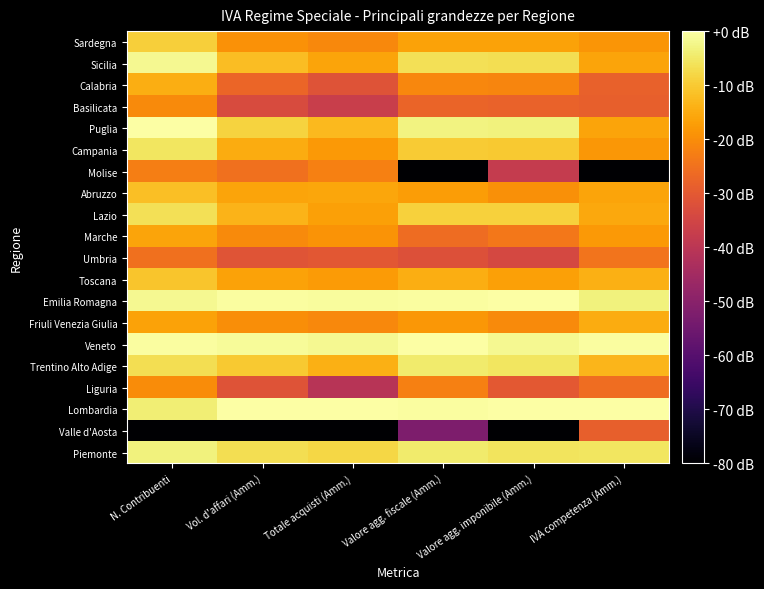

Reading left to right, extract all data points from this chart.

Piemonte: N. Contribuenti=-3.4	Vol. d'affari (Amm.)=-6.7	Totale acquisti (Amm.)=-7.9	Valore agg. fiscale (Amm.)=-4.6	Valore agg. imponibile (Amm.)=-5.7	IVA competenza (Amm.)=-5.5
Valle d'Aosta: N. Contribuenti=-120.0	Vol. d'affari (Amm.)=-120.0	Totale acquisti (Amm.)=-120.0	Valore agg. fiscale (Amm.)=-52.3	Valore agg. imponibile (Amm.)=-120.0	IVA competenza (Amm.)=-28.4
Lombardia: N. Contribuenti=-3.8	Vol. d'affari (Amm.)=0.0	Totale acquisti (Amm.)=0.0	Valore agg. fiscale (Amm.)=-0.4	Valore agg. imponibile (Amm.)=0.0	IVA competenza (Amm.)=0.0
Liguria: N. Contribuenti=-20.3	Vol. d'affari (Amm.)=-31.3	Totale acquisti (Amm.)=-40.7	Valore agg. fiscale (Amm.)=-22.4	Valore agg. imponibile (Amm.)=-30.2	IVA competenza (Amm.)=-25.7
Trentino Alto Adige: N. Contribuenti=-6.6	Vol. d'affari (Amm.)=-10.2	Totale acquisti (Amm.)=-14.1	Valore agg. fiscale (Amm.)=-4.6	Valore agg. imponibile (Amm.)=-5.4	IVA competenza (Amm.)=-13.3
Veneto: N. Contribuenti=-0.6	Vol. d'affari (Amm.)=-1.0	Totale acquisti (Amm.)=-1.6	Valore agg. fiscale (Amm.)=0.0	Valore agg. imponibile (Amm.)=-1.6	IVA competenza (Amm.)=-0.3
Friuli Venezia Giulia: N. Contribuenti=-16.6	Vol. d'affari (Amm.)=-19.9	Totale acquisti (Amm.)=-20.7	Valore agg. fiscale (Amm.)=-18.3	Valore agg. imponibile (Amm.)=-20.6	IVA competenza (Amm.)=-15.0
Emilia Romagna: N. Contribuenti=-1.6	Vol. d'affari (Amm.)=-0.5	Totale acquisti (Amm.)=-0.7	Valore agg. fiscale (Amm.)=-0.6	Valore agg. imponibile (Amm.)=-0.3	IVA competenza (Amm.)=-3.4
Toscana: N. Contribuenti=-10.7	Vol. d'affari (Amm.)=-16.5	Totale acquisti (Amm.)=-17.6	Valore agg. fiscale (Amm.)=-14.4	Valore agg. imponibile (Amm.)=-16.7	IVA competenza (Amm.)=-14.3
Umbria: N. Contribuenti=-25.3	Vol. d'affari (Amm.)=-31.0	Totale acquisti (Amm.)=-30.5	Valore agg. fiscale (Amm.)=-32.0	Valore agg. imponibile (Amm.)=-34.2	IVA competenza (Amm.)=-24.5
Marche: N. Contribuenti=-16.2	Vol. d'affari (Amm.)=-20.4	Totale acquisti (Amm.)=-19.0	Valore agg. fiscale (Amm.)=-26.1	Valore agg. imponibile (Amm.)=-23.9	IVA competenza (Amm.)=-17.9
Lazio: N. Contribuenti=-6.5	Vol. d'affari (Amm.)=-13.7	Totale acquisti (Amm.)=-16.6	Valore agg. fiscale (Amm.)=-9.0	Valore agg. imponibile (Amm.)=-8.9	IVA competenza (Amm.)=-15.5
Abruzzo: N. Contribuenti=-11.6	Vol. d'affari (Amm.)=-16.1	Totale acquisti (Amm.)=-15.7	Valore agg. fiscale (Amm.)=-17.4	Valore agg. imponibile (Amm.)=-19.5	IVA competenza (Amm.)=-16.0
Molise: N. Contribuenti=-22.8	Vol. d'affari (Amm.)=-25.2	Totale acquisti (Amm.)=-22.4	Valore agg. fiscale (Amm.)=-120.0	Valore agg. imponibile (Amm.)=-38.0	IVA competenza (Amm.)=-120.0
Campania: N. Contribuenti=-5.4	Vol. d'affari (Amm.)=-14.7	Totale acquisti (Amm.)=-17.8	Valore agg. fiscale (Amm.)=-9.9	Valore agg. imponibile (Amm.)=-10.1	IVA competenza (Amm.)=-18.2
Puglia: N. Contribuenti=0.0	Vol. d'affari (Amm.)=-8.6	Totale acquisti (Amm.)=-12.6	Valore agg. fiscale (Amm.)=-2.9	Valore agg. imponibile (Amm.)=-3.4	IVA competenza (Amm.)=-16.0
Basilicata: N. Contribuenti=-20.3	Vol. d'affari (Amm.)=-33.4	Totale acquisti (Amm.)=-37.1	Valore agg. fiscale (Amm.)=-27.5	Valore agg. imponibile (Amm.)=-28.1	IVA competenza (Amm.)=-28.6
Calabria: N. Contribuenti=-14.5	Vol. d'affari (Amm.)=-27.3	Totale acquisti (Amm.)=-31.5	Valore agg. fiscale (Amm.)=-21.1	Valore agg. imponibile (Amm.)=-21.4	IVA competenza (Amm.)=-28.3
Sicilia: N. Contribuenti=-1.8	Vol. d'affari (Amm.)=-12.1	Totale acquisti (Amm.)=-16.0	Valore agg. fiscale (Amm.)=-6.4	Valore agg. imponibile (Amm.)=-6.7	IVA competenza (Amm.)=-16.2
Sardegna: N. Contribuenti=-9.2	Vol. d'affari (Amm.)=-19.2	Totale acquisti (Amm.)=-20.7	Valore agg. fiscale (Amm.)=-16.5	Valore agg. imponibile (Amm.)=-16.4	IVA competenza (Amm.)=-18.6